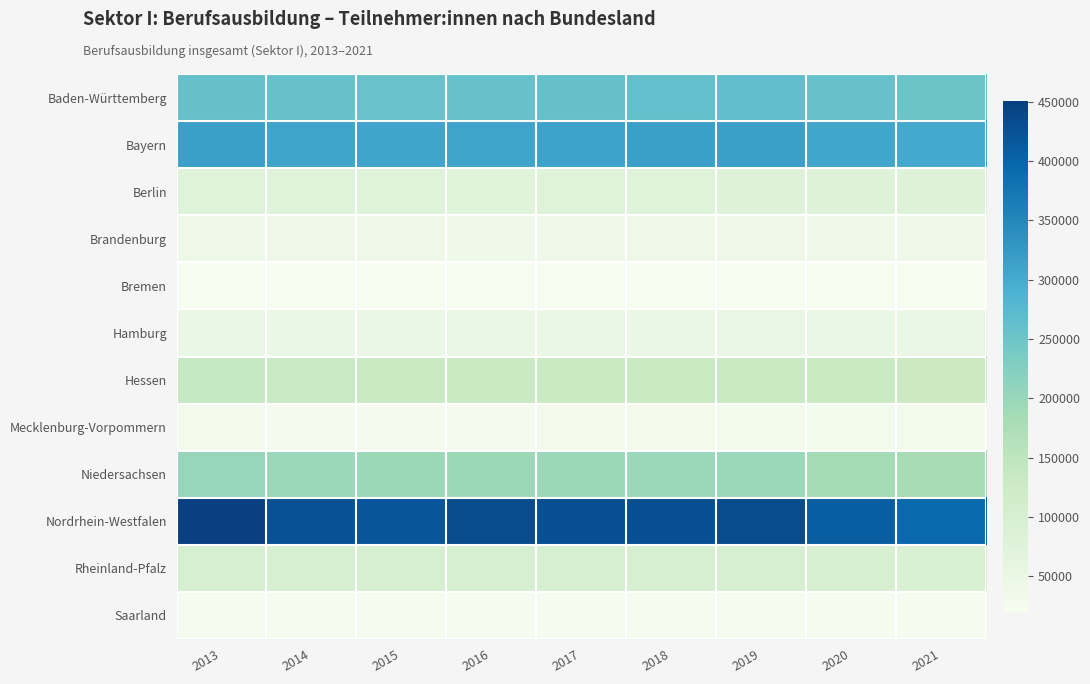

Rank the series at 2019 from highest to lowest value.

Nordrhein-Westfalen, Bayern, Baden-Württemberg, Niedersachsen, Hessen, Rheinland-Pfalz, Berlin, Hamburg, Brandenburg, Mecklenburg-Vorpommern, Saarland, Bremen